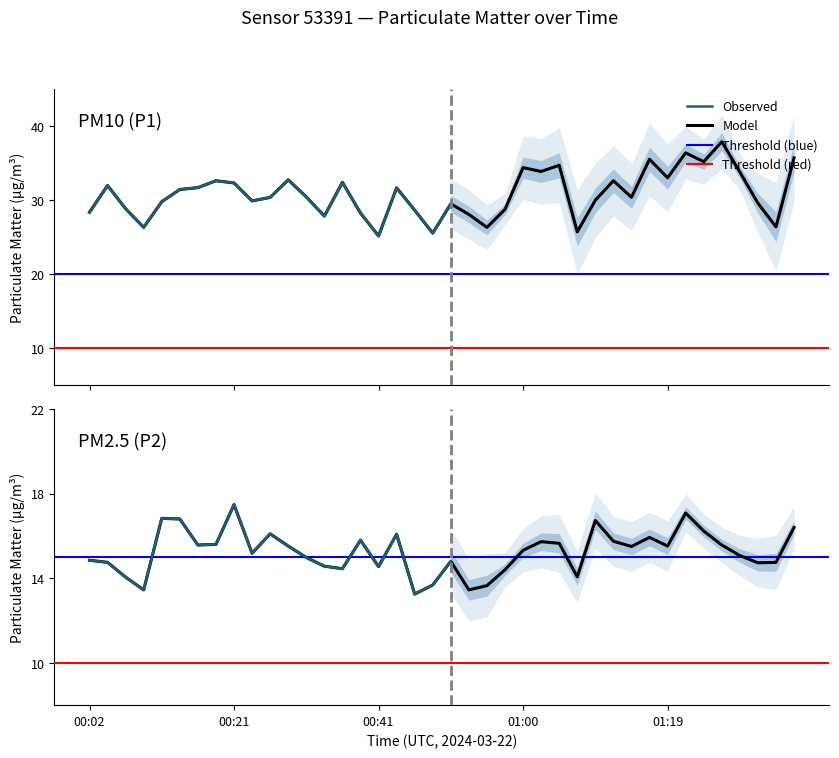

Does the chart display data point markers on the line(s)?

No